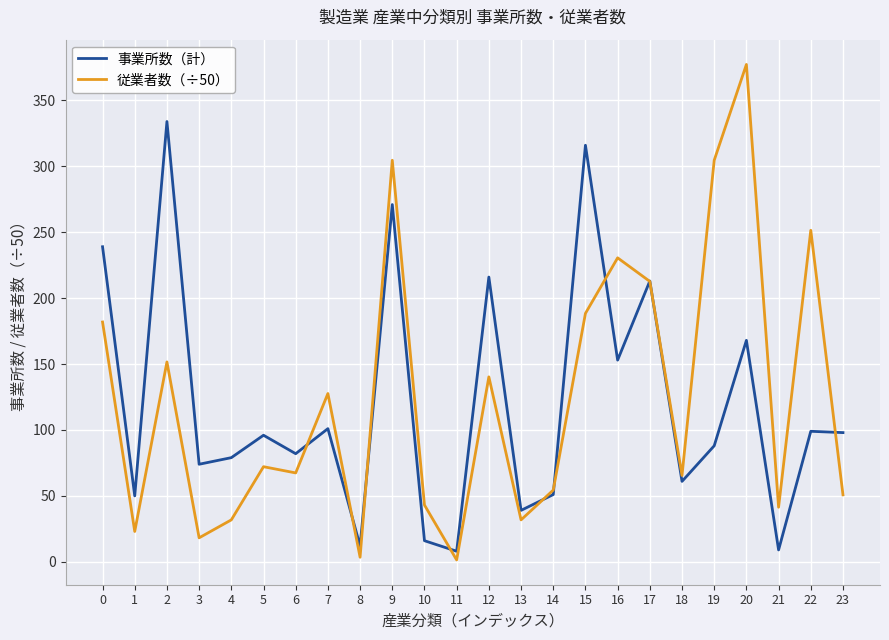

What is the average value of the 従業者数（÷50） series?

124.0